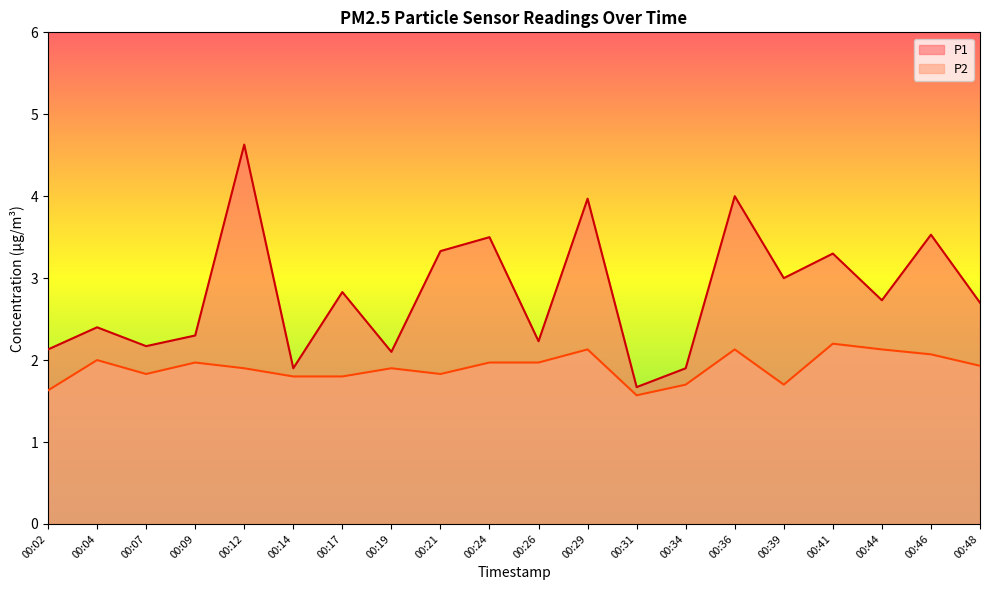

Rank the series at 00:17 from lowest to highest value.

P2, P1